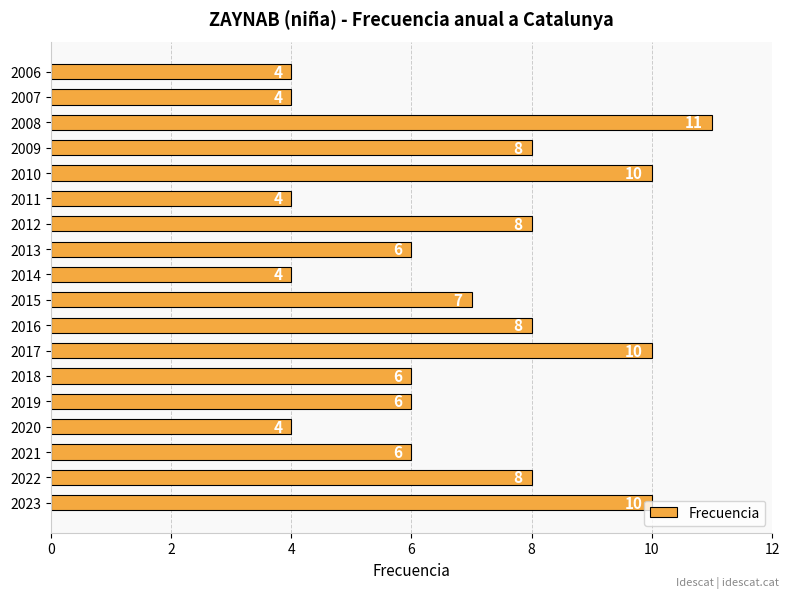

What is the smallest value displayed?

4